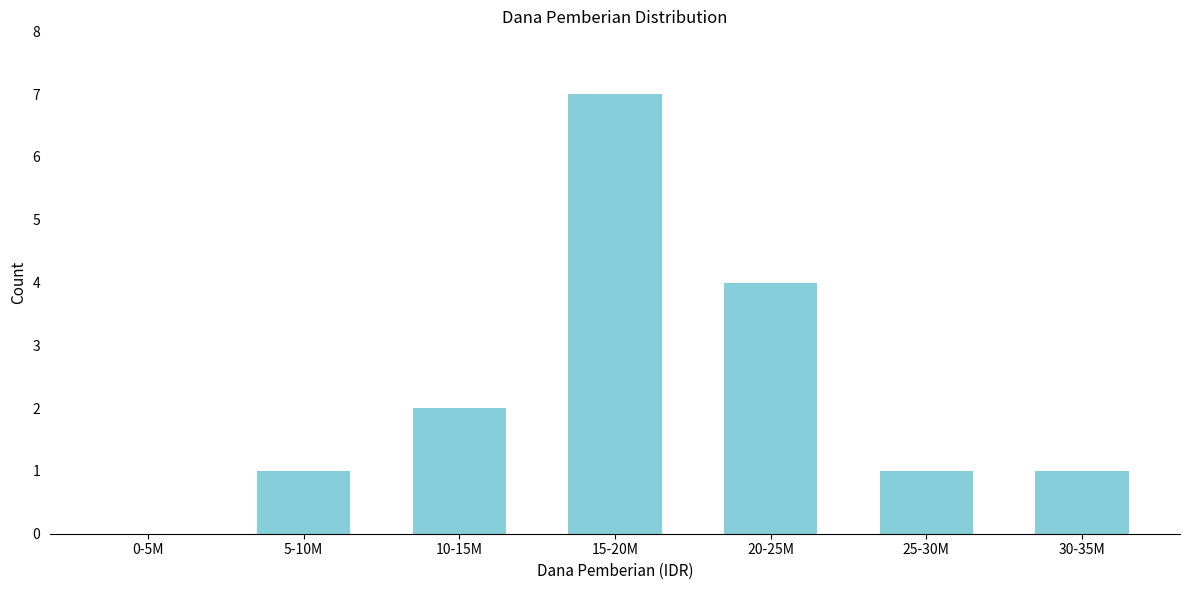

Reading left to right, transcribe all the data shown in this chart.

0-5M=0	5-10M=1	10-15M=2	15-20M=7	20-25M=4	25-30M=1	30-35M=1